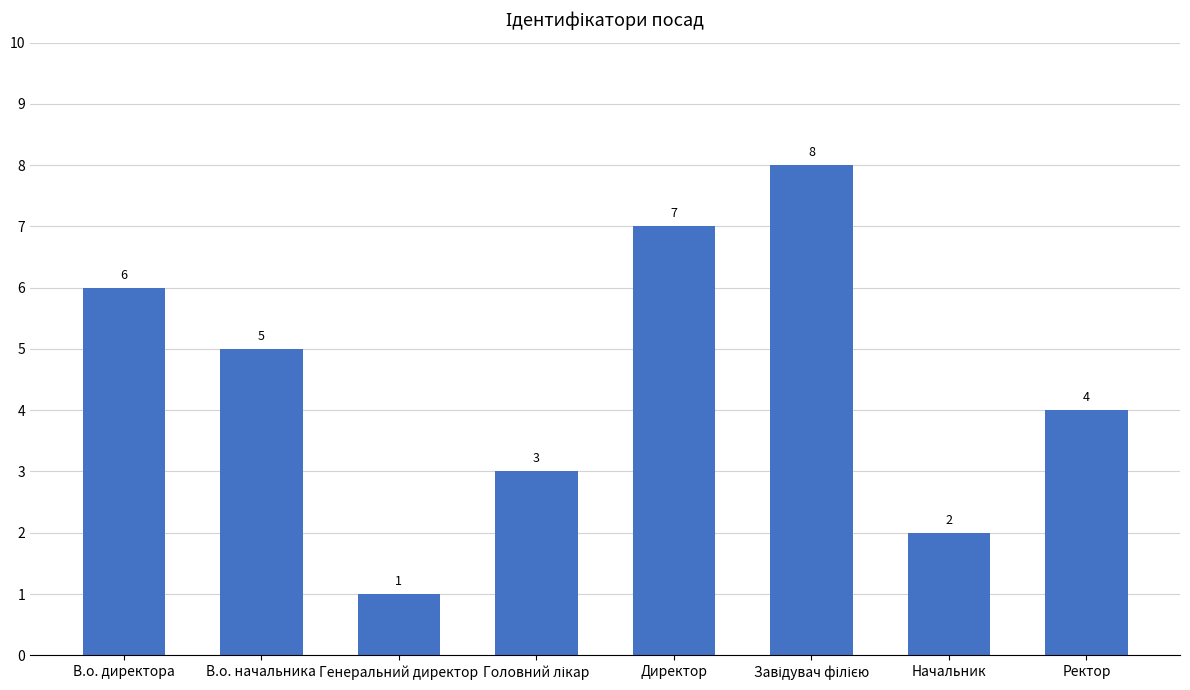

Reading left to right, what are all the values shown in this chart?

6	5	1	3	7	8	2	4